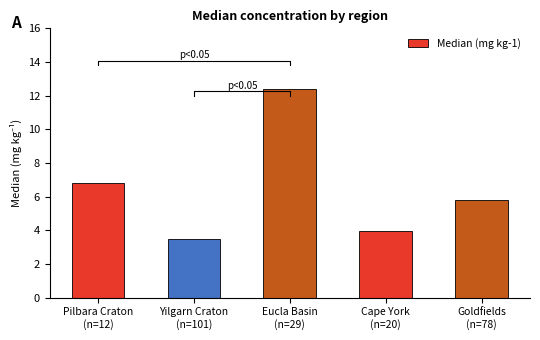

At which label does the data first exceed 5?

Pilbara Craton
(n=12)